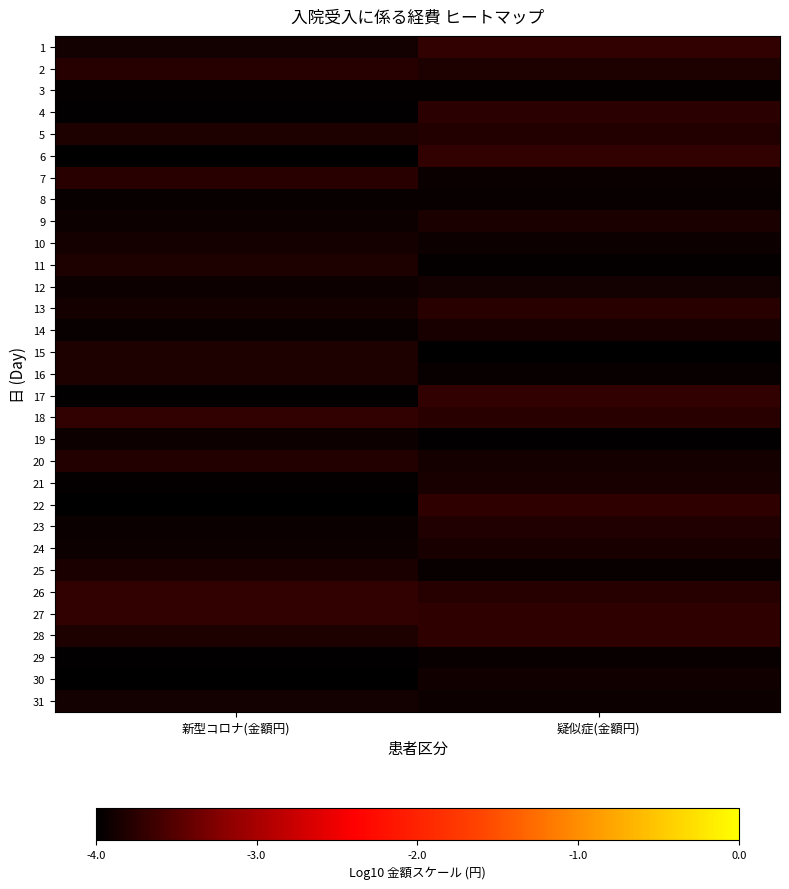

What is the greatest value displayed?

-3.7